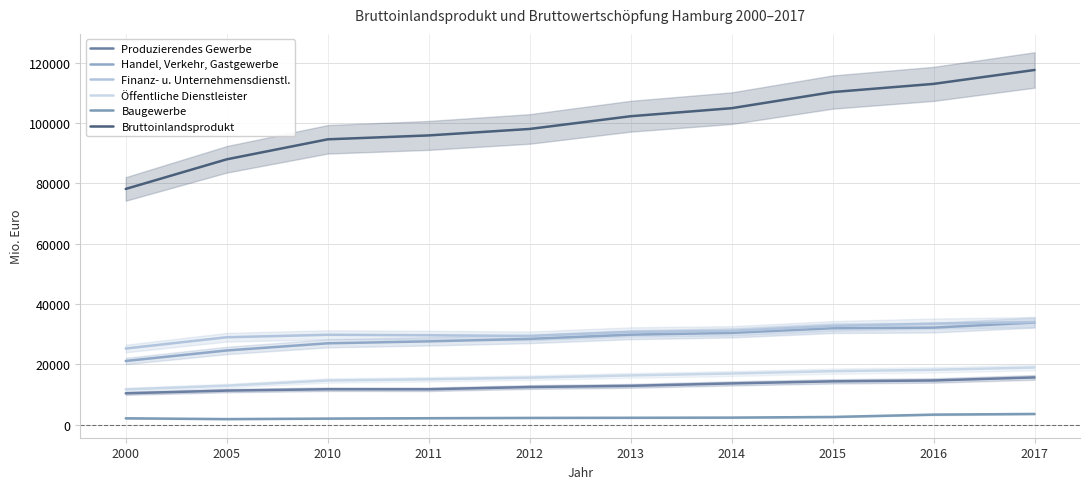

At how many categories does at least one series exceed 39813?

10